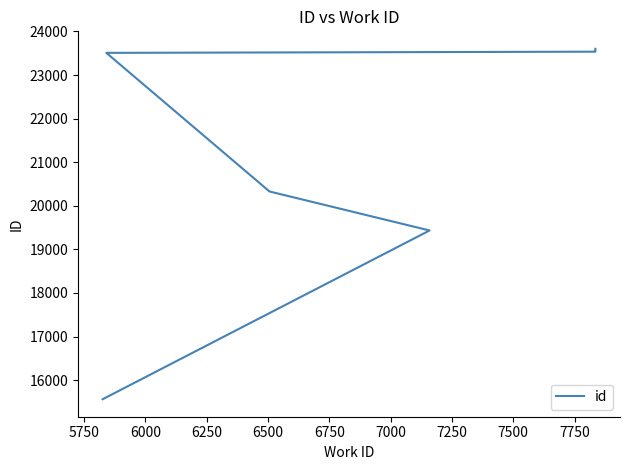

What is the difference between the maximum and minimum values?

8038